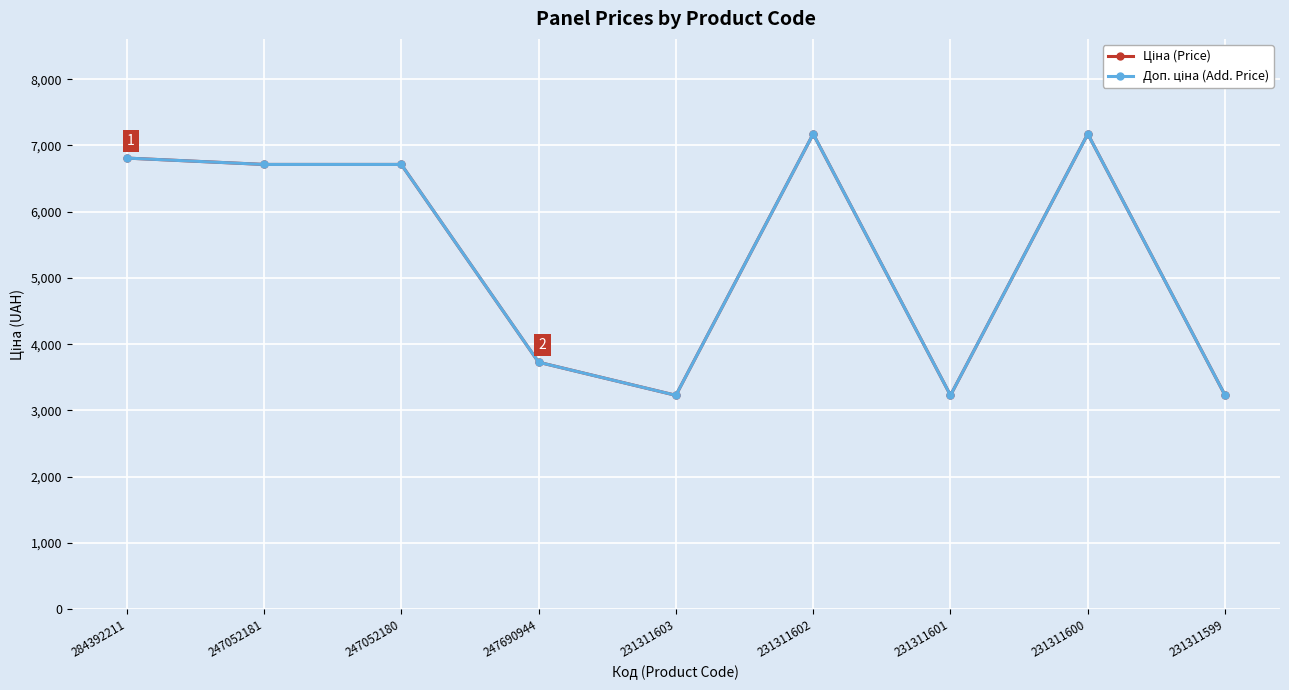

What is the smallest value displayed?

3228.0